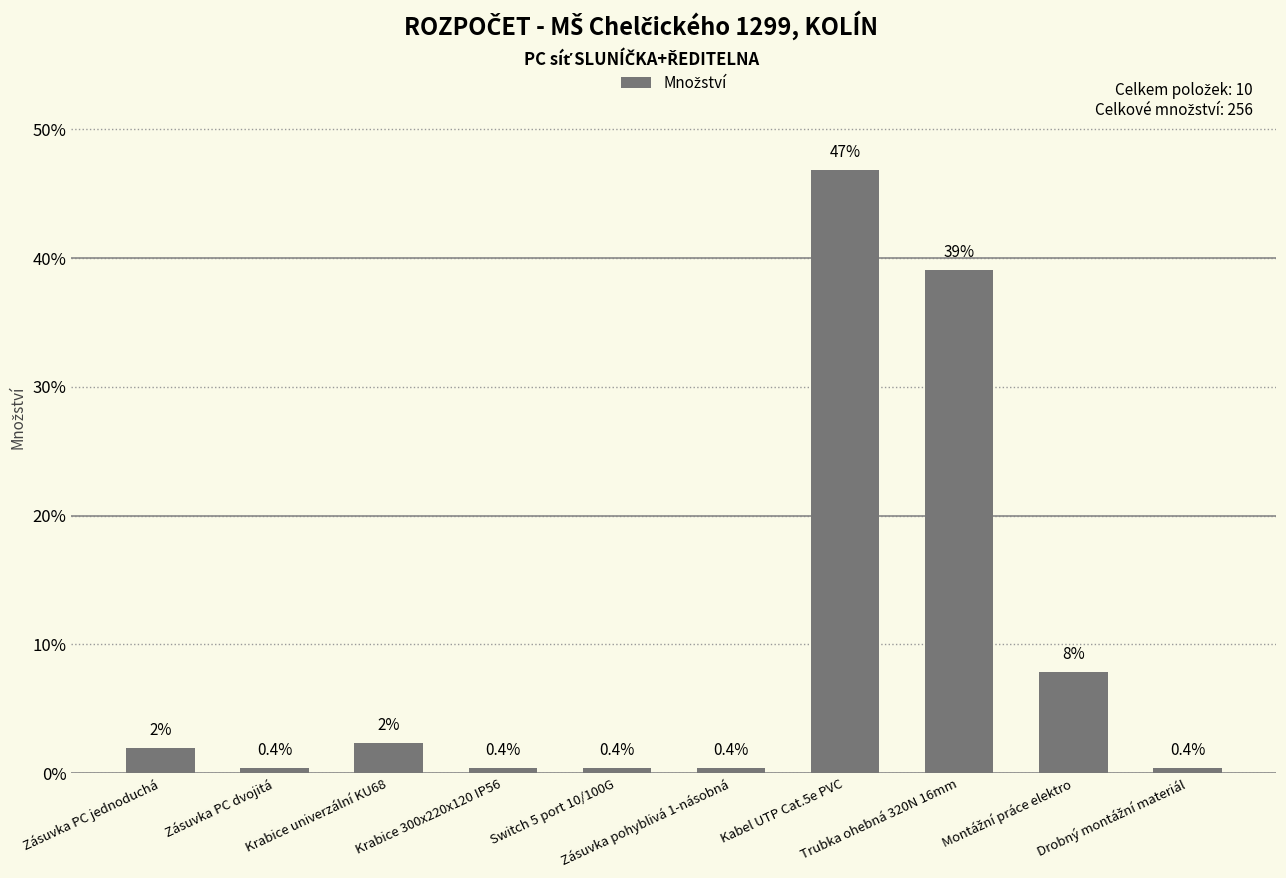

What is the value of the 6th bar from the left?

0.4